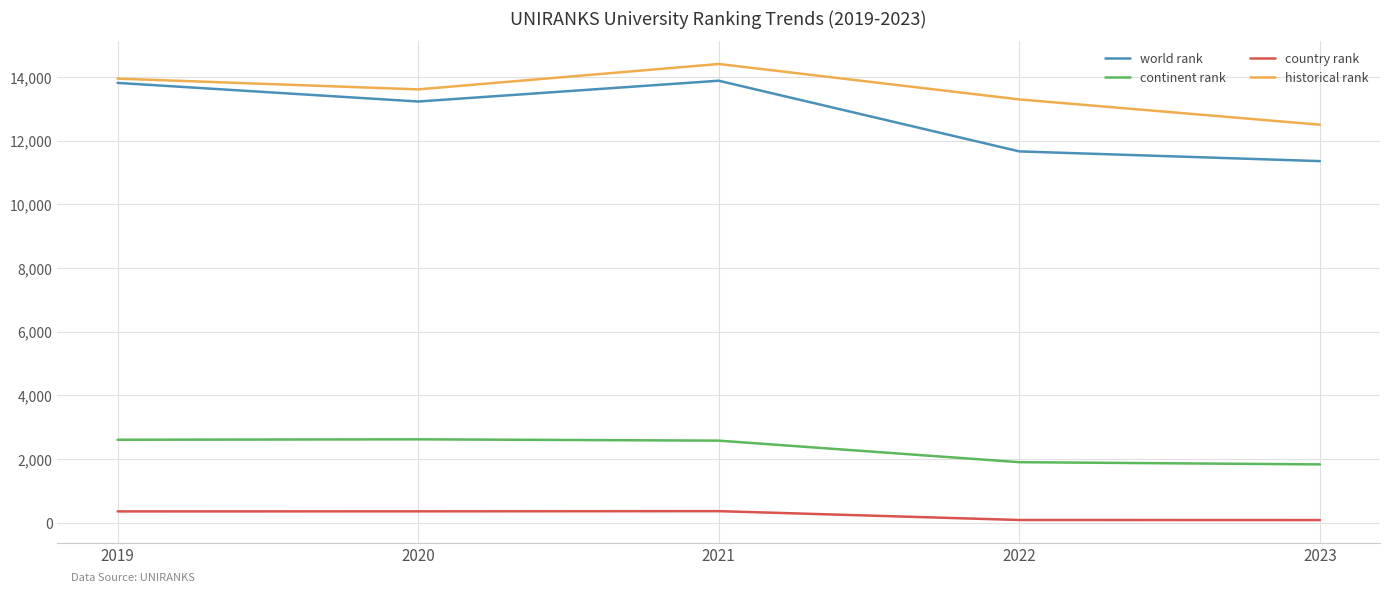

The value of continent rank at 2023 is 2667.2. True or false?

False